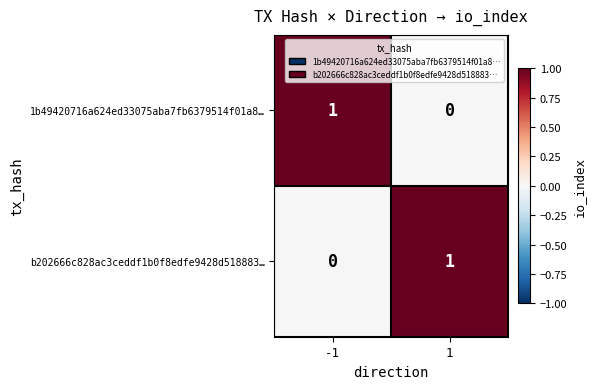

Rank the categories by b202666c828ac3ceddf1b0f8edfe9428d518883… value from highest to lowest.

1, -1